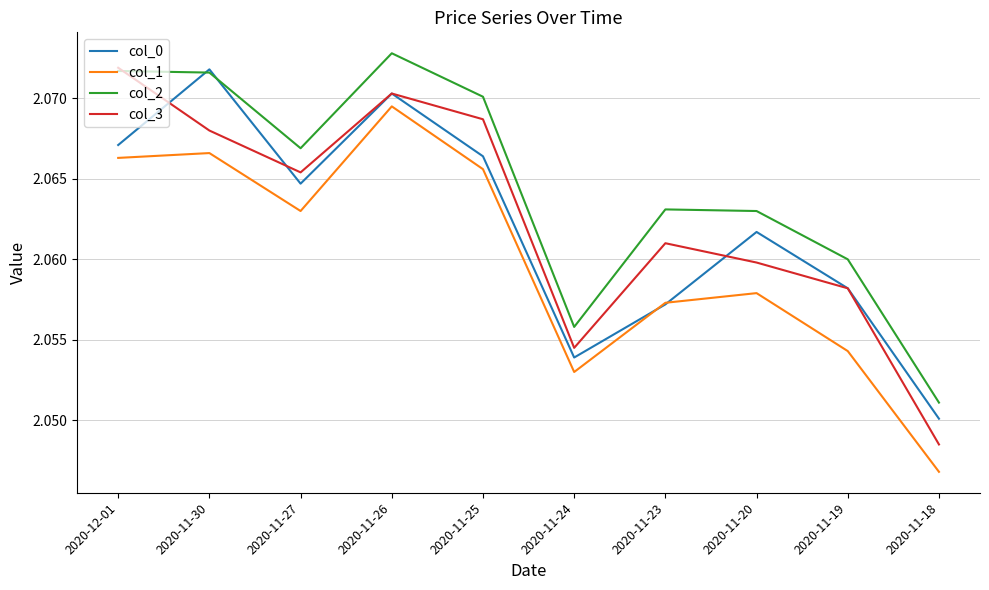

At how many categories does at least one series exceed 2?

10